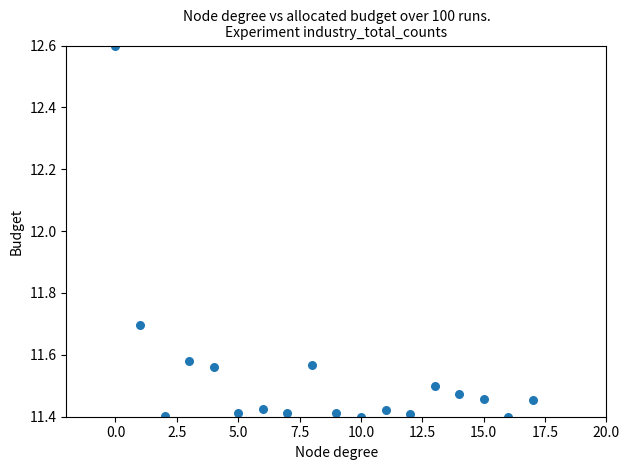

What Y value in the scatter plot is closest to 12?

11.7